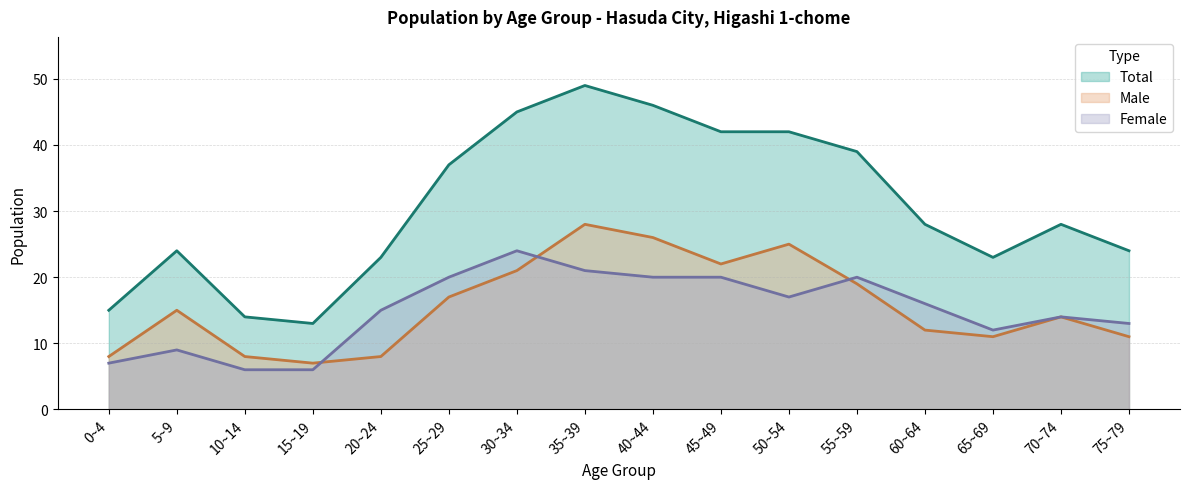

What is the spread (max minus min) of values at 10~14?

8